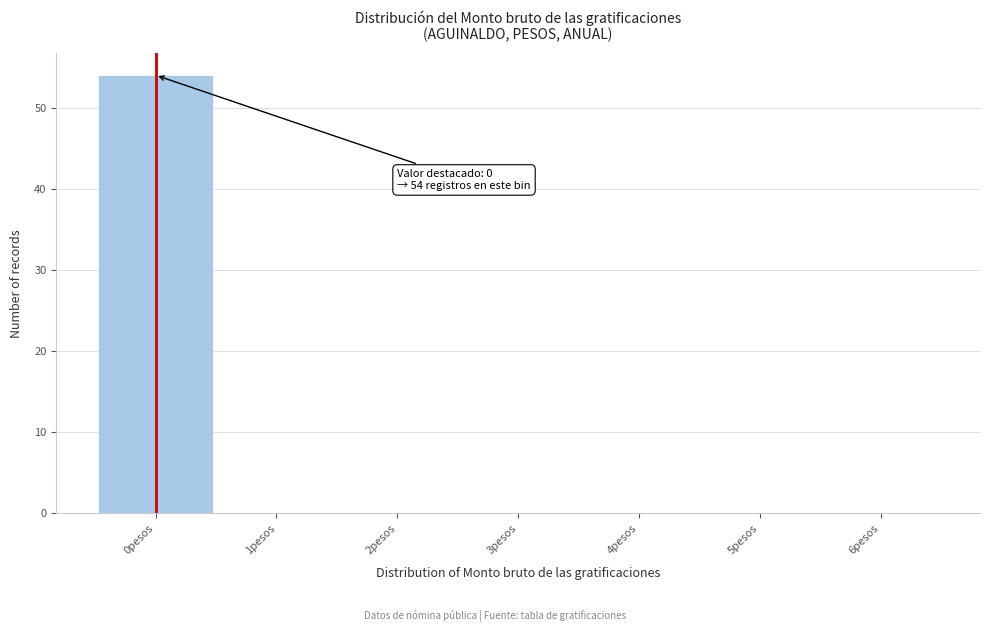

Which range on the x-axis has the tallest bar?

-0.5 to 0.5